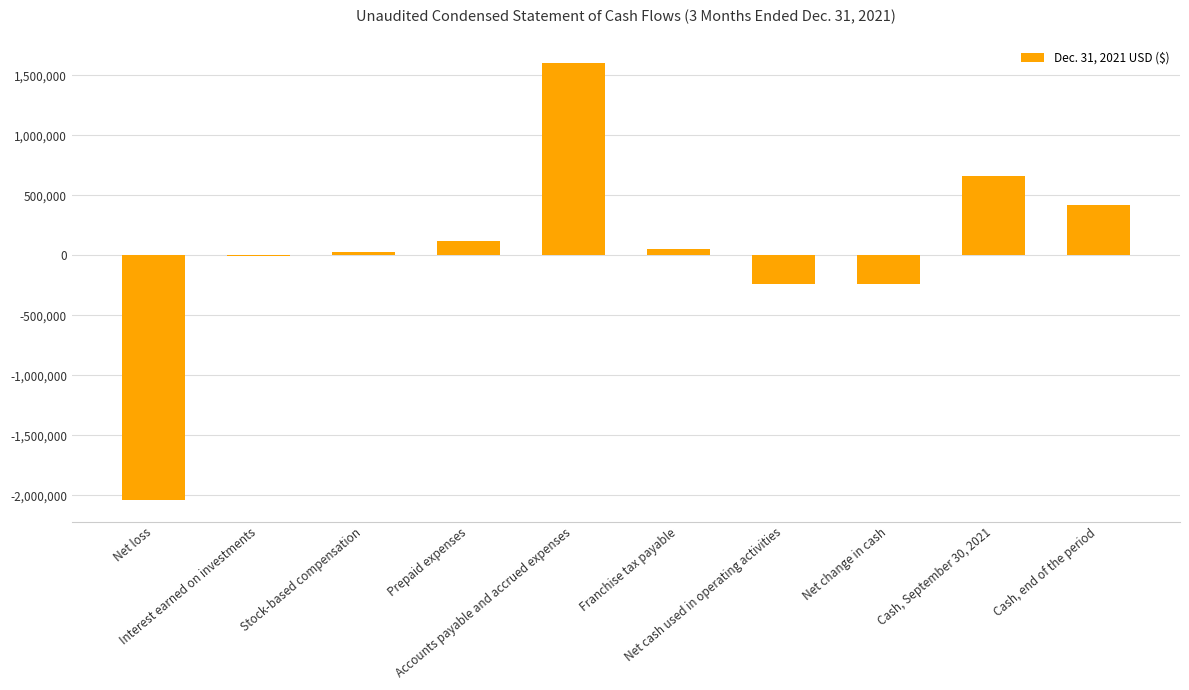

What is the sum of all values?

363620